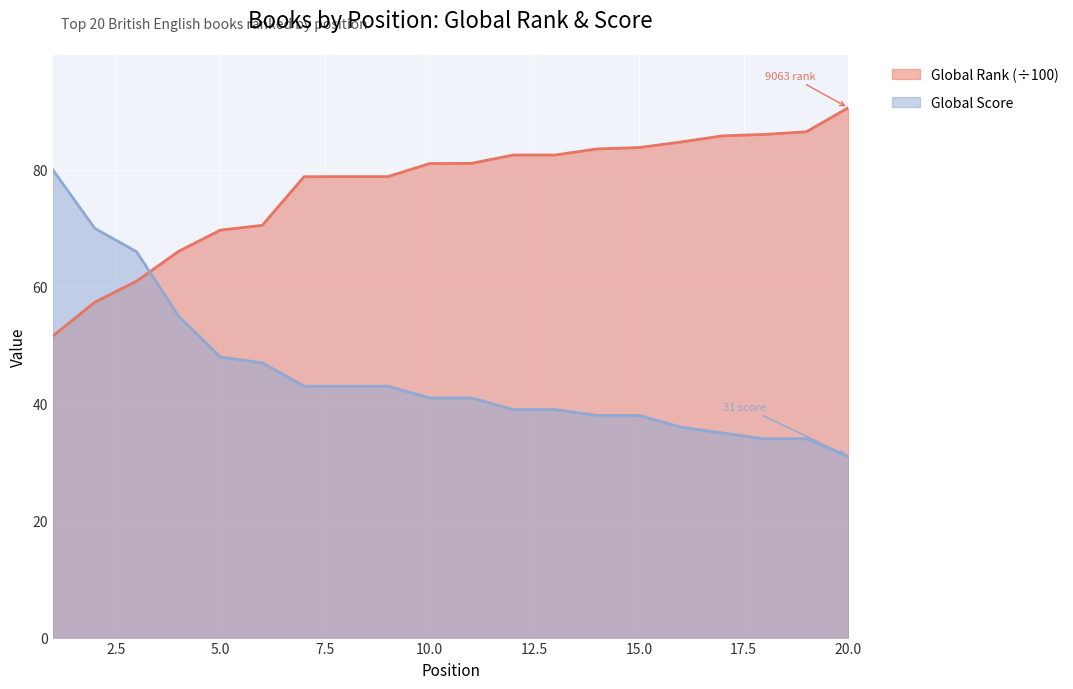

The value of Global Rank at 1 is 51.6. True or false?

True